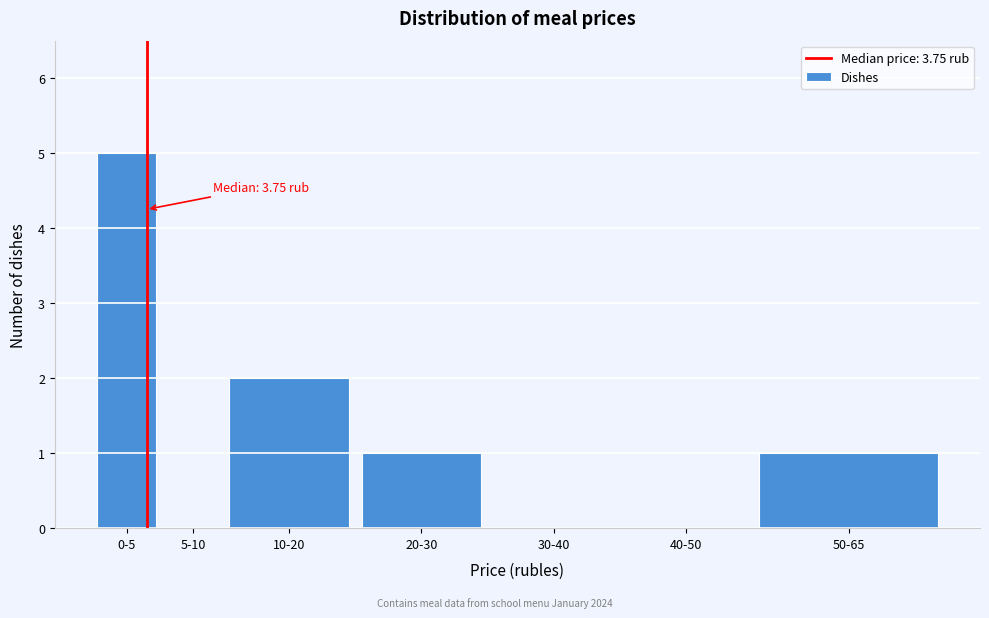

Reading left to right, transcribe all the data shown in this chart.

0-5=5	5-10=0	10-20=2	20-30=1	30-40=0	40-50=0	50-65=1